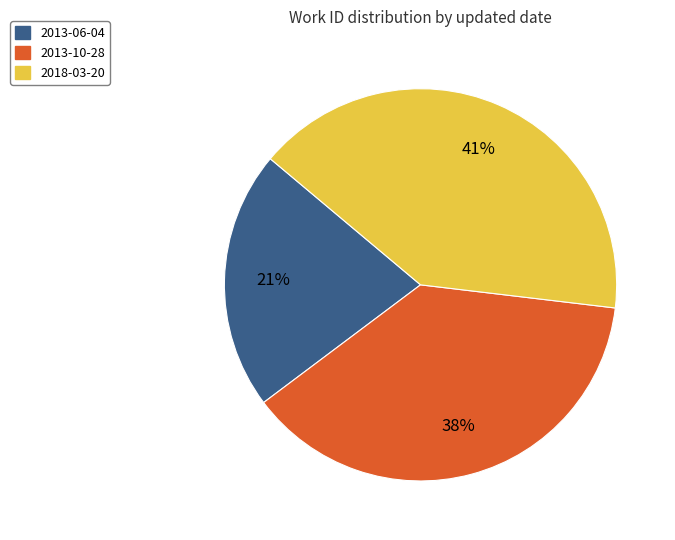

What is the smallest slice in the pie chart?

2013-06-04